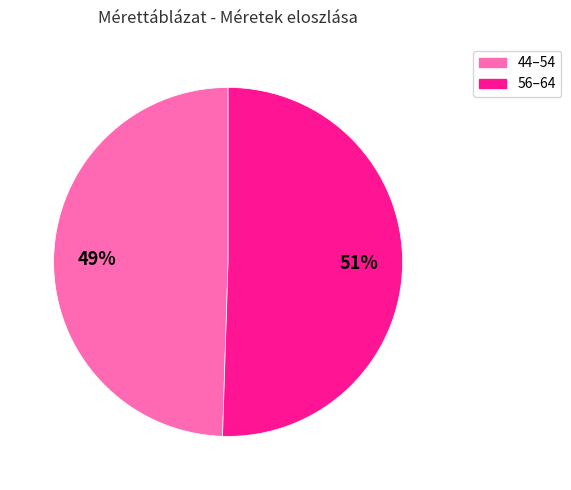

Which slice is the smallest?

44–54